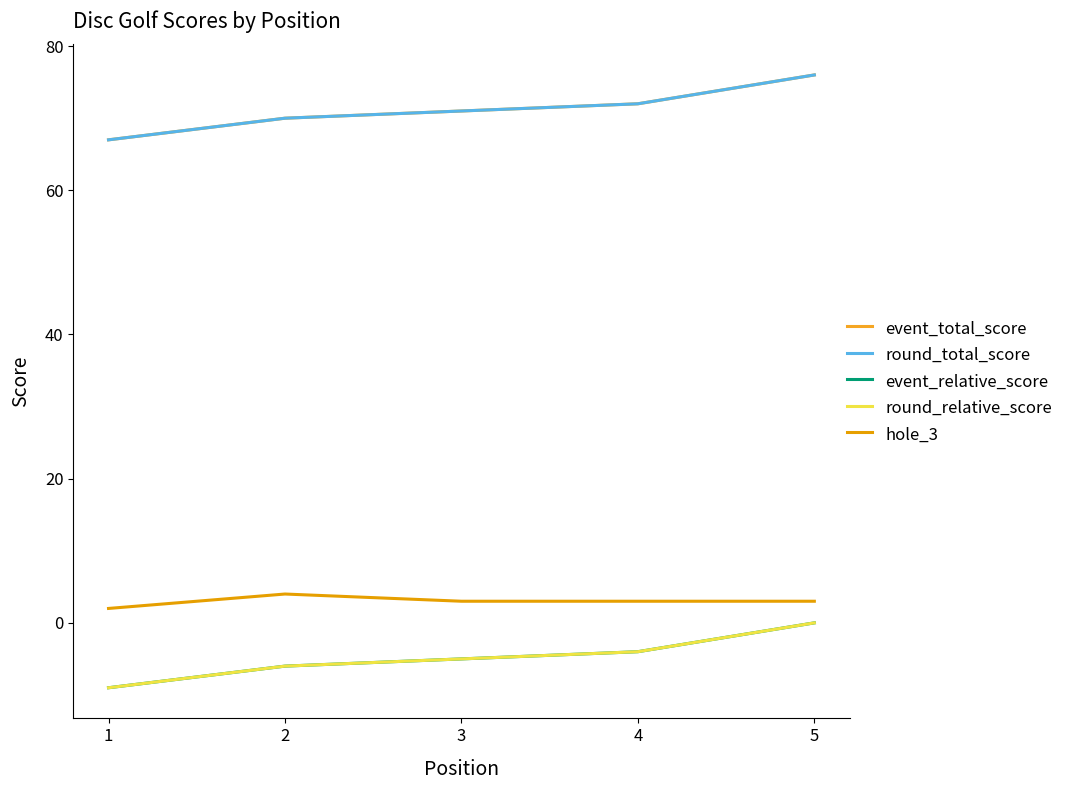

Reading right to left, list all the values displayed in this chart.

event_total_score: 5=76	4=72	3=71	2=70	1=67
round_total_score: 5=76	4=72	3=71	2=70	1=67
event_relative_score: 5=0	4=-4	3=-5	2=-6	1=-9
round_relative_score: 5=0	4=-4	3=-5	2=-6	1=-9
hole_3: 5=3	4=3	3=3	2=4	1=2